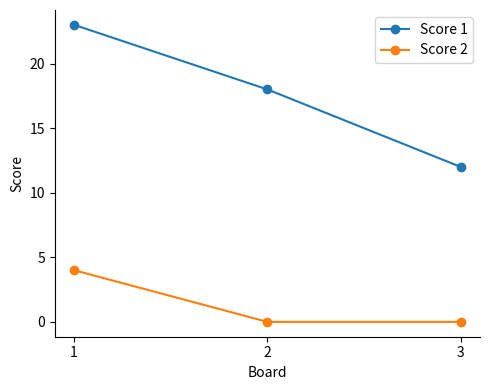

True or false: Score 1 has a value of 23 at 1.

True